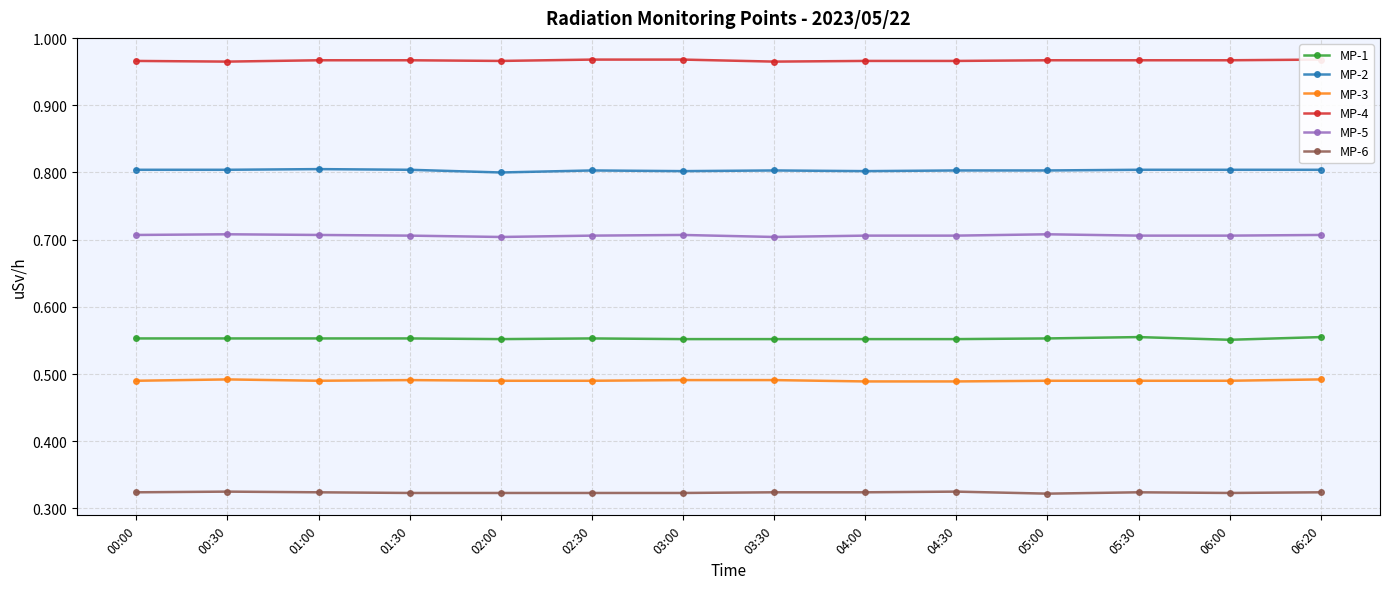

Which series changed the most between 05:00 and 06:20?

MP-1